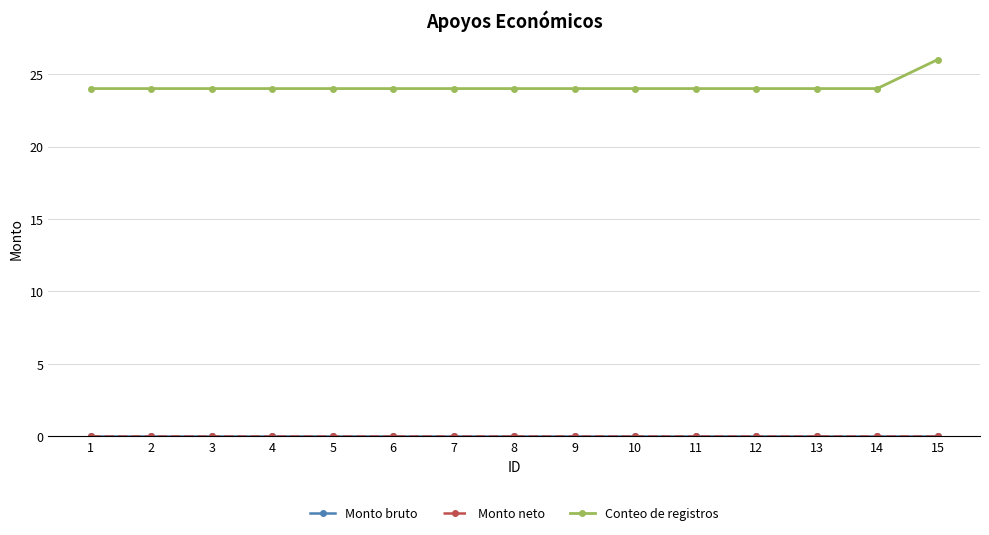

What is the greatest value displayed?

26